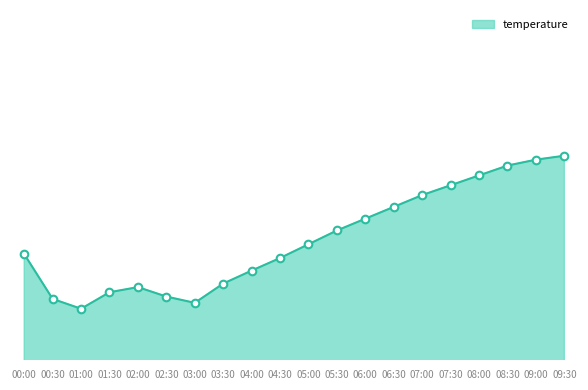

Which has a higher value, 06:30 or 00:30?

06:30